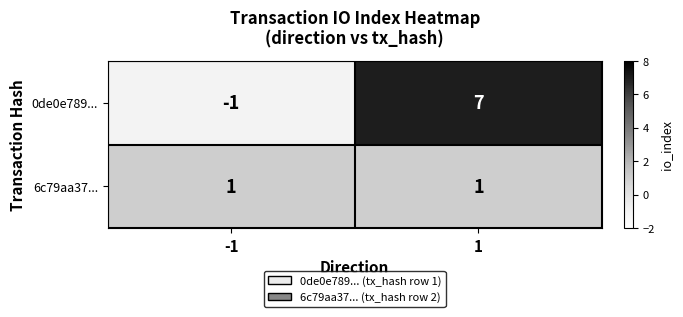

Which series has the largest range (max minus min)?

0de0e789...